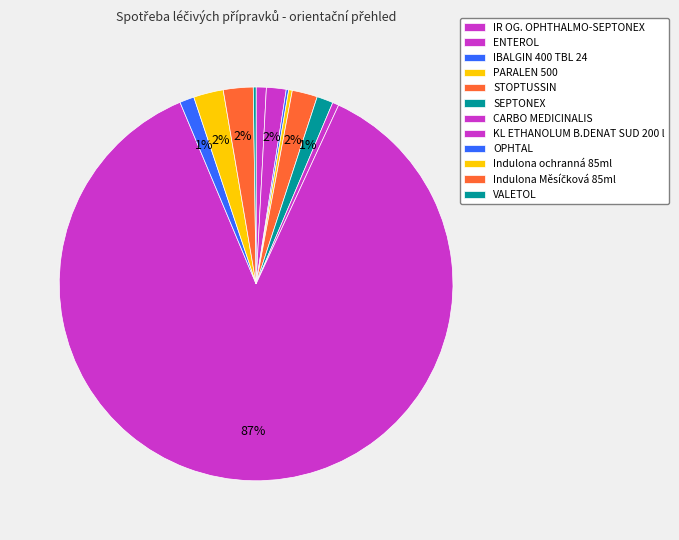

Is it true that IR OG. OPHTHALMO-SEPTONEX is 15% of the pie?

False